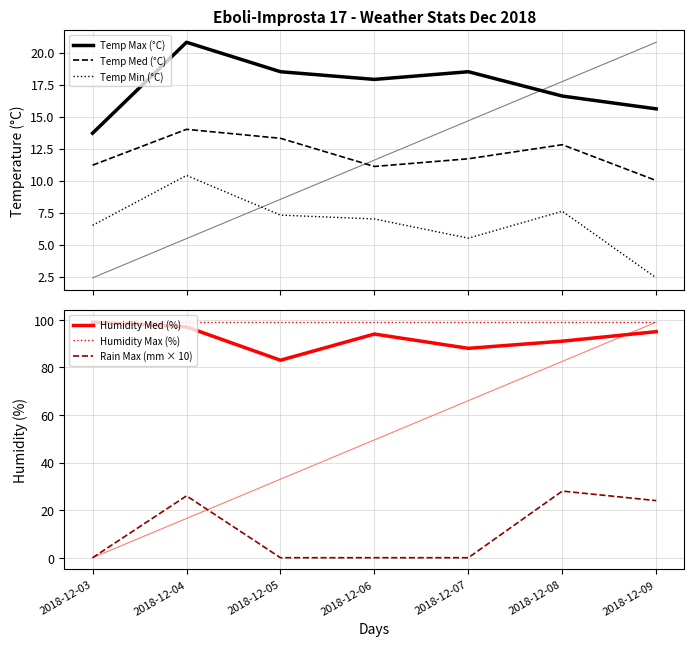

After their last crossing, which series has the higher values: Temp Min (°C) or Rain Max (mm × 10)?

Rain Max (mm × 10)